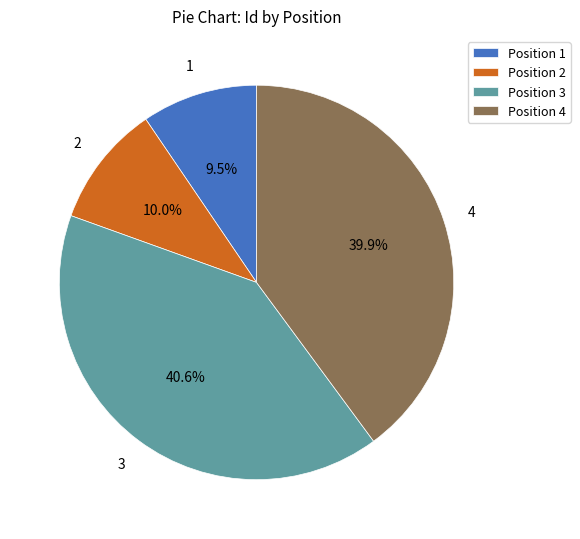

Which slice is the largest?

3